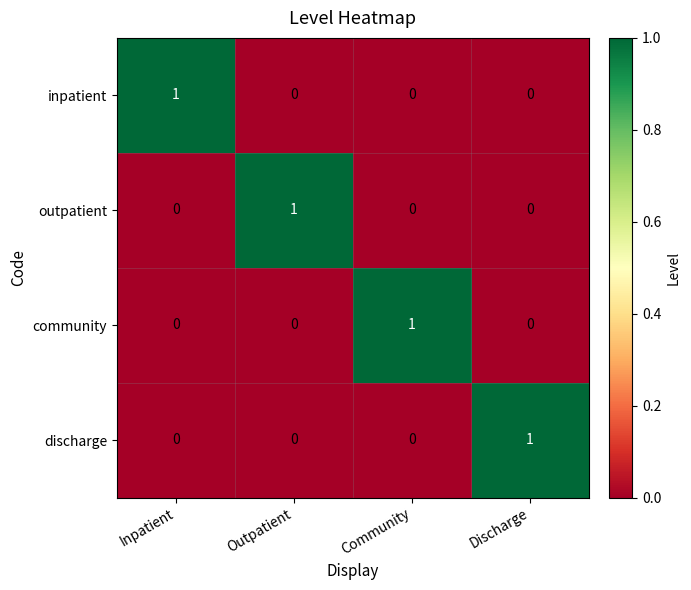

How many data points does each series have?

4